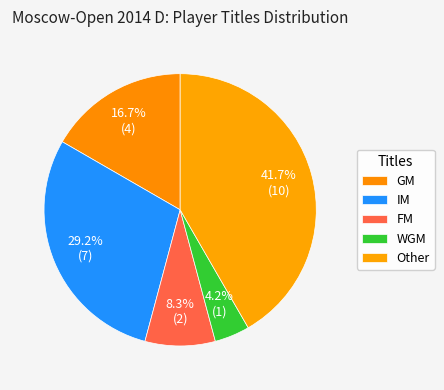

To the nearest percent, what is the difference between the FM and WGM slice percentages?

4%